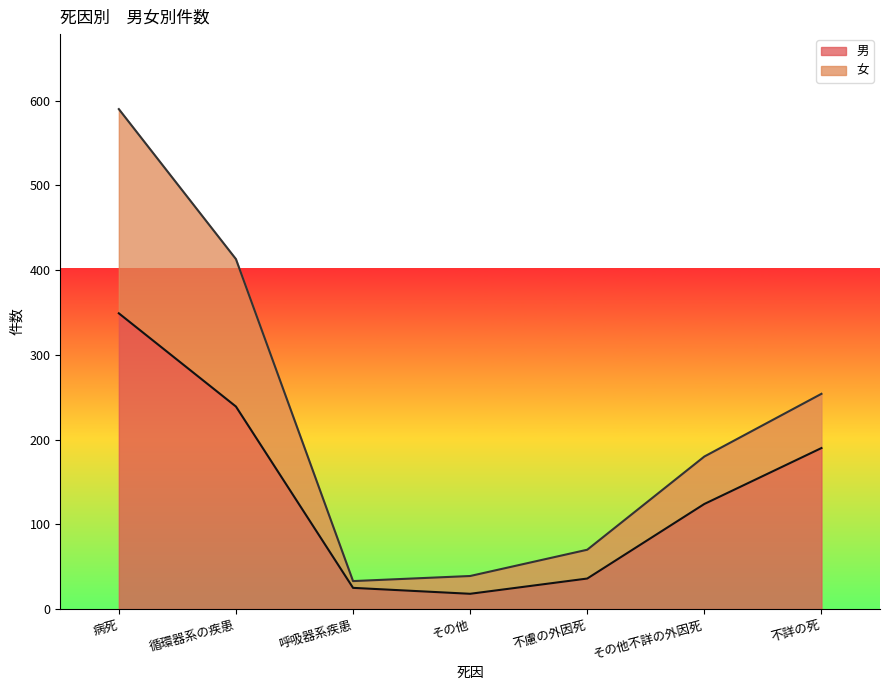

Rank the series by their average value, from lowest to highest.

男, 女